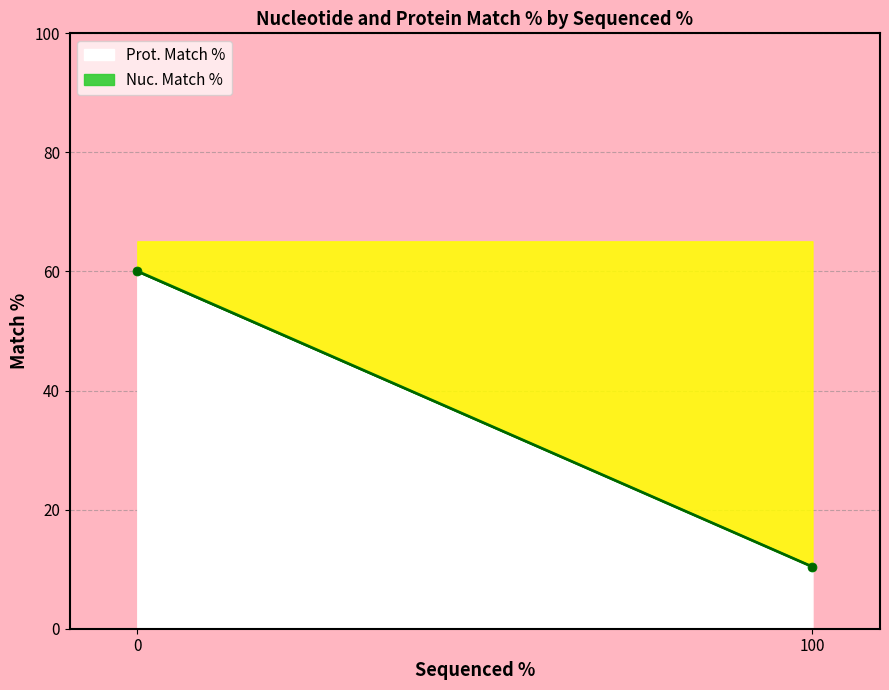

Between 100 and 100, which is larger?

100